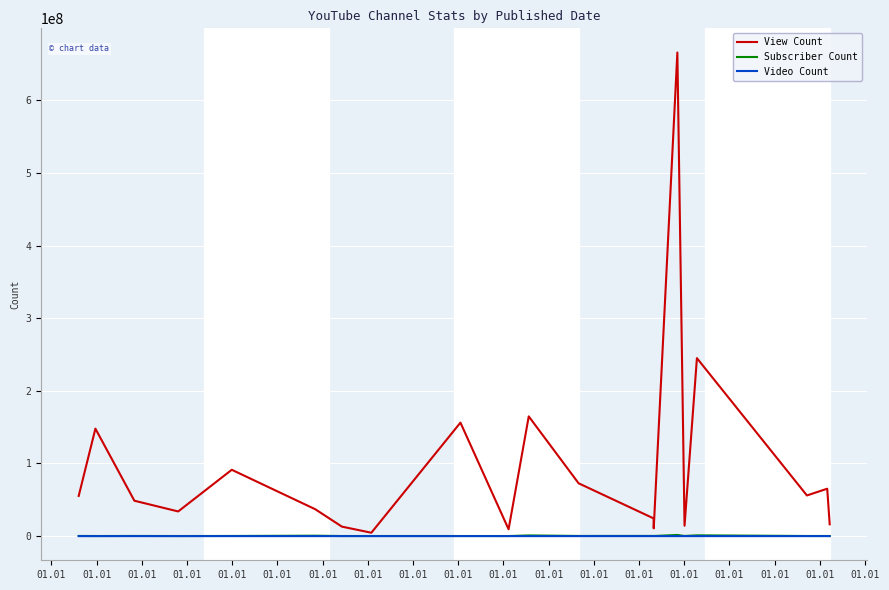

True or false: Subscriber Count has more than 1 points higher than both neighbors.

True